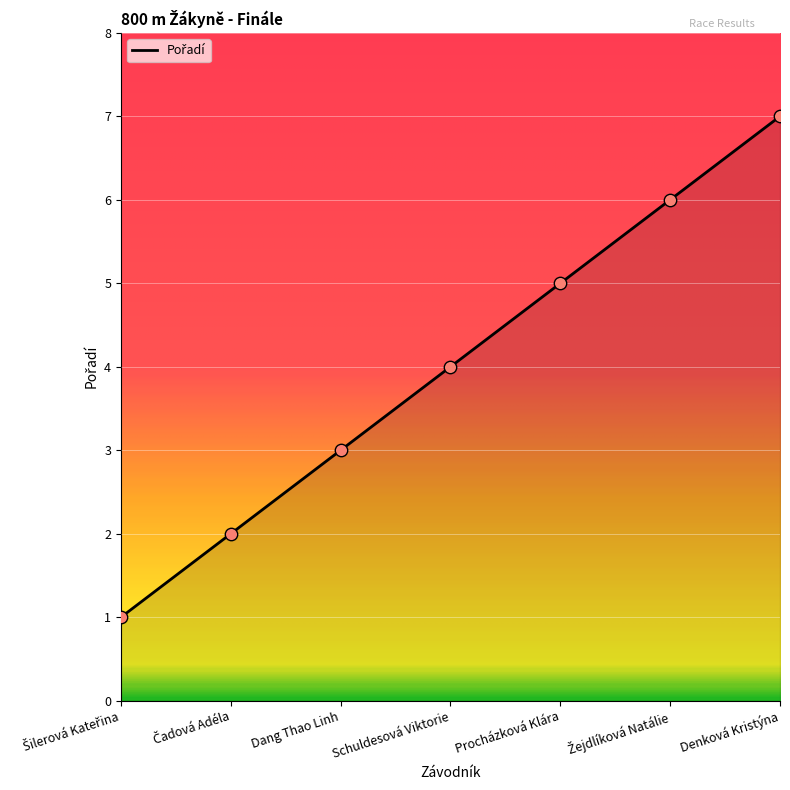

Which has a higher value, Denková Kristýna or Procházková Klára?

Denková Kristýna